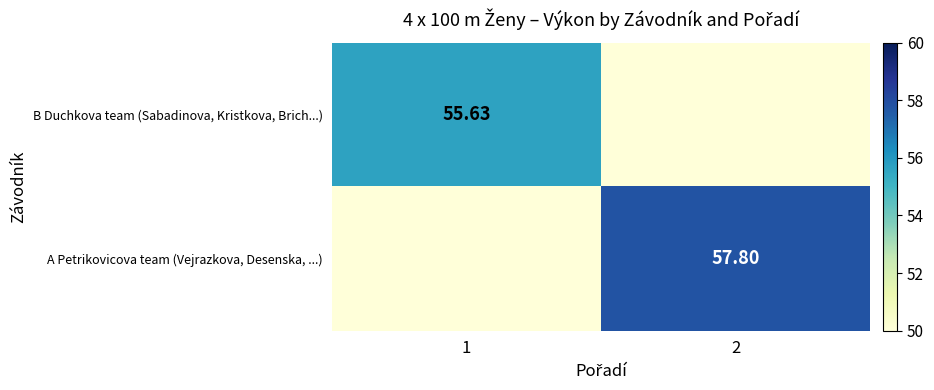

What is the sum of the B Duchkova team (Sabadinova, Kristkova, Brich...) values at 1 and 2?

55.6